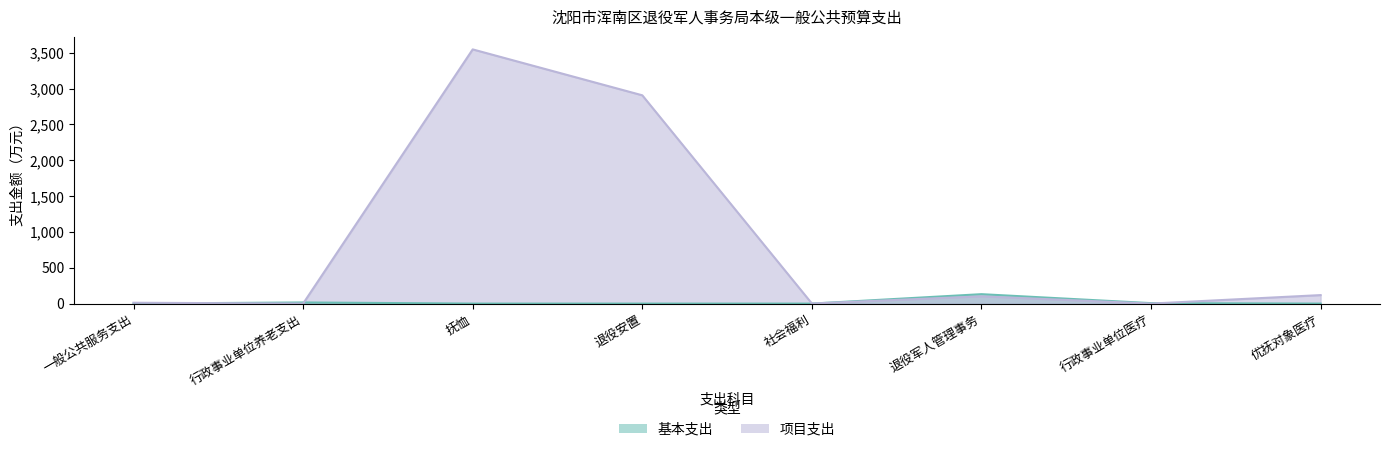

Is it true that 基本支出 equals 9.7 at 行政事业单位医疗?

False